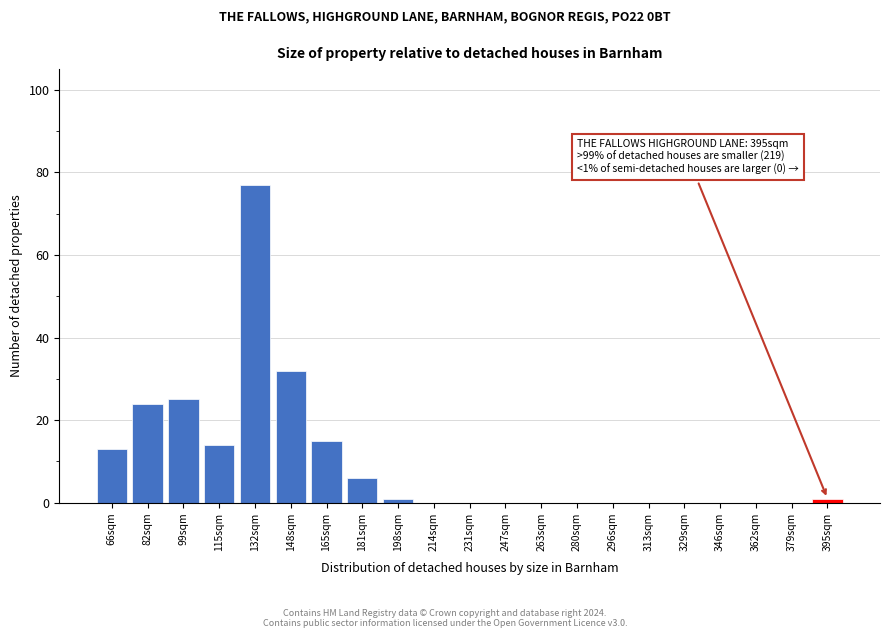

Reading left to right, extract all data points from this chart.

66sqm=13	82sqm=24	99sqm=25	115sqm=14	132sqm=77	148sqm=32	165sqm=15	181sqm=6	198sqm=1	214sqm=0	231sqm=0	247sqm=0	263sqm=0	280sqm=0	296sqm=0	313sqm=0	329sqm=0	346sqm=0	362sqm=0	379sqm=0	395sqm=1